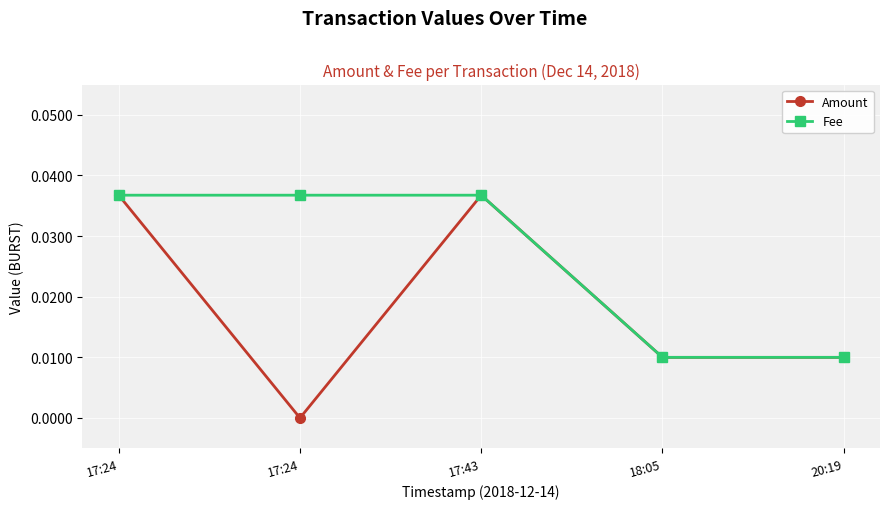

Is it true that Fee equals 0.0 at 17:24?

True